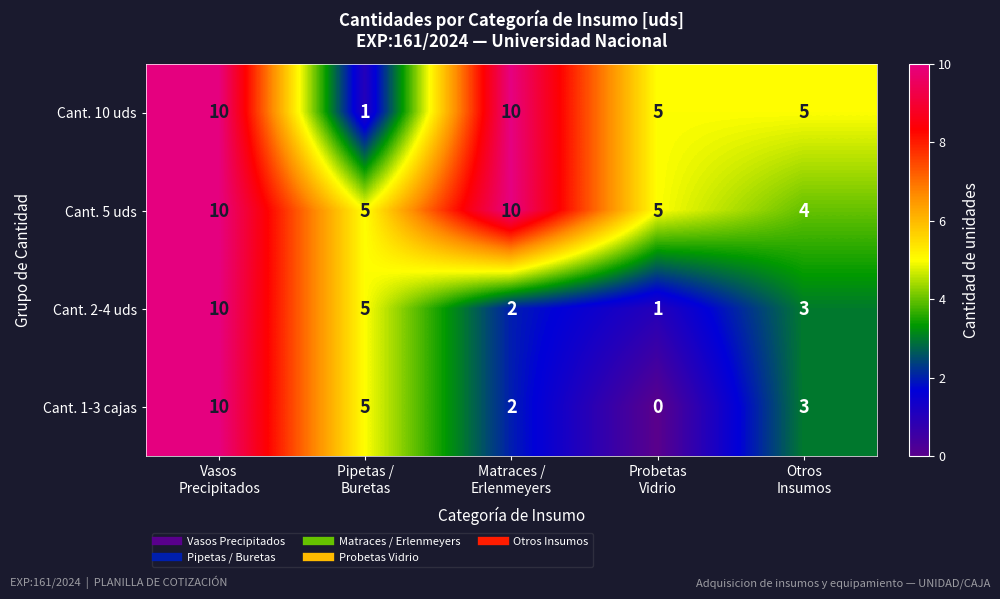

How many Cant. 5 uds values are between 5 and 10?

4